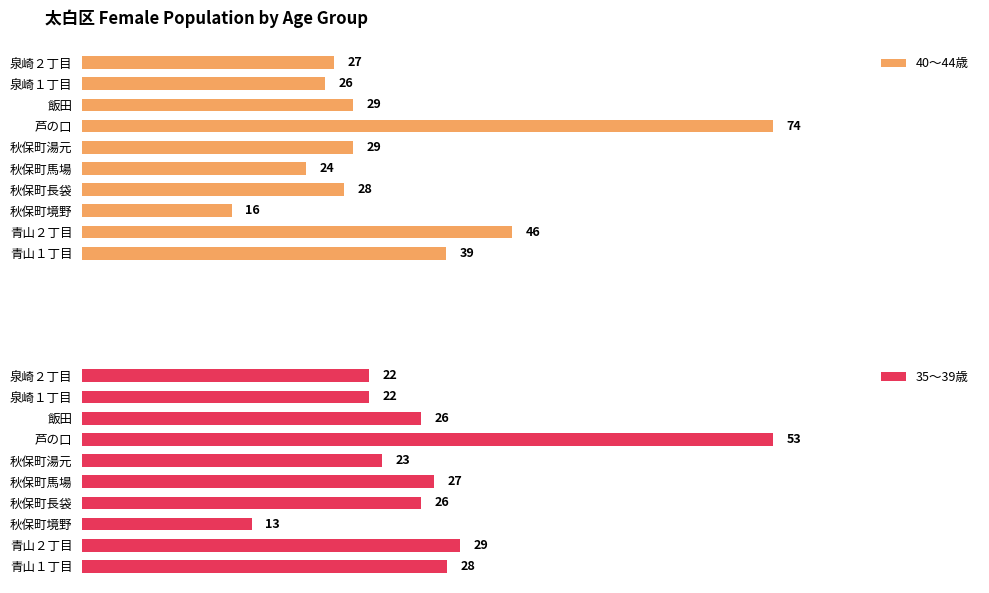

At which label does 40～44歳 reach its peak?

芦の口